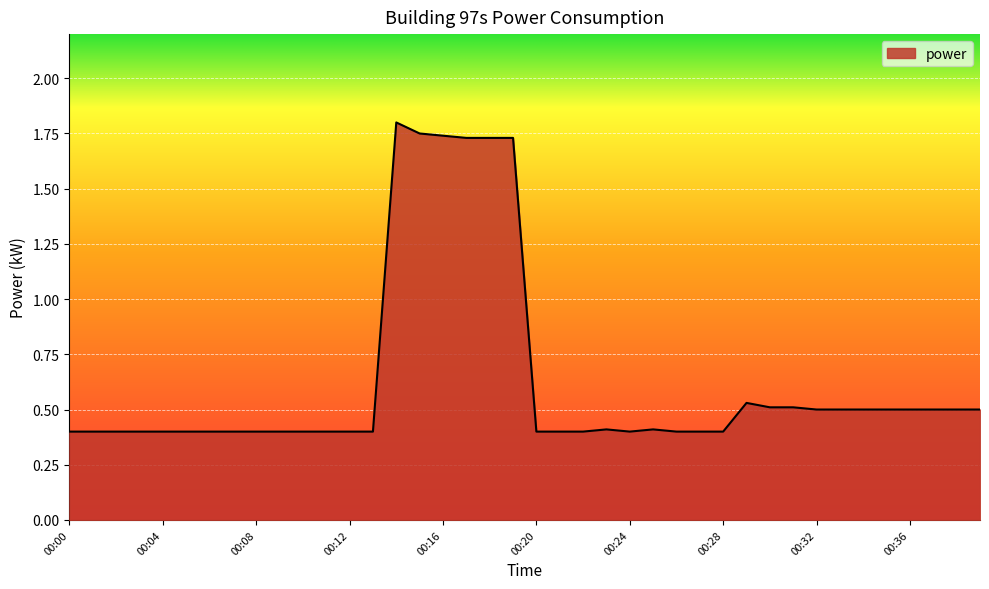

What is the average value?

0.6